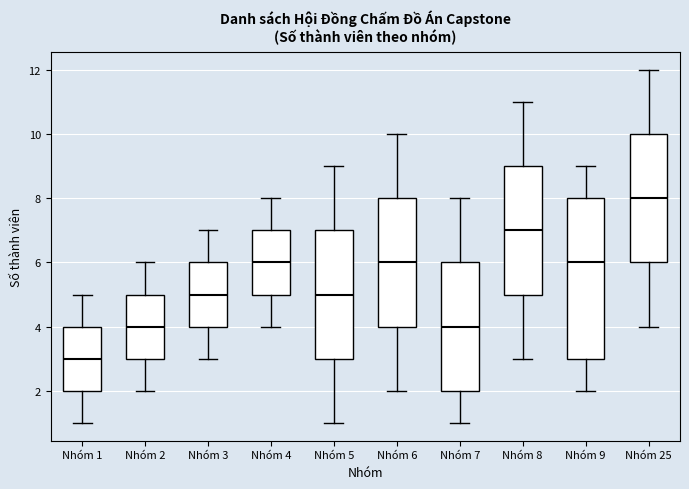

Which box is the tallest, from its lower edge to its upper edge?

Nhóm 9